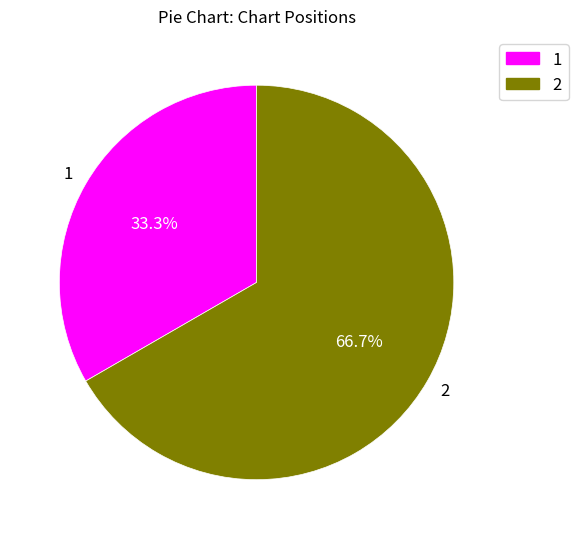

Approximately how many times larger is the value at 1 compared to 2?

0.5